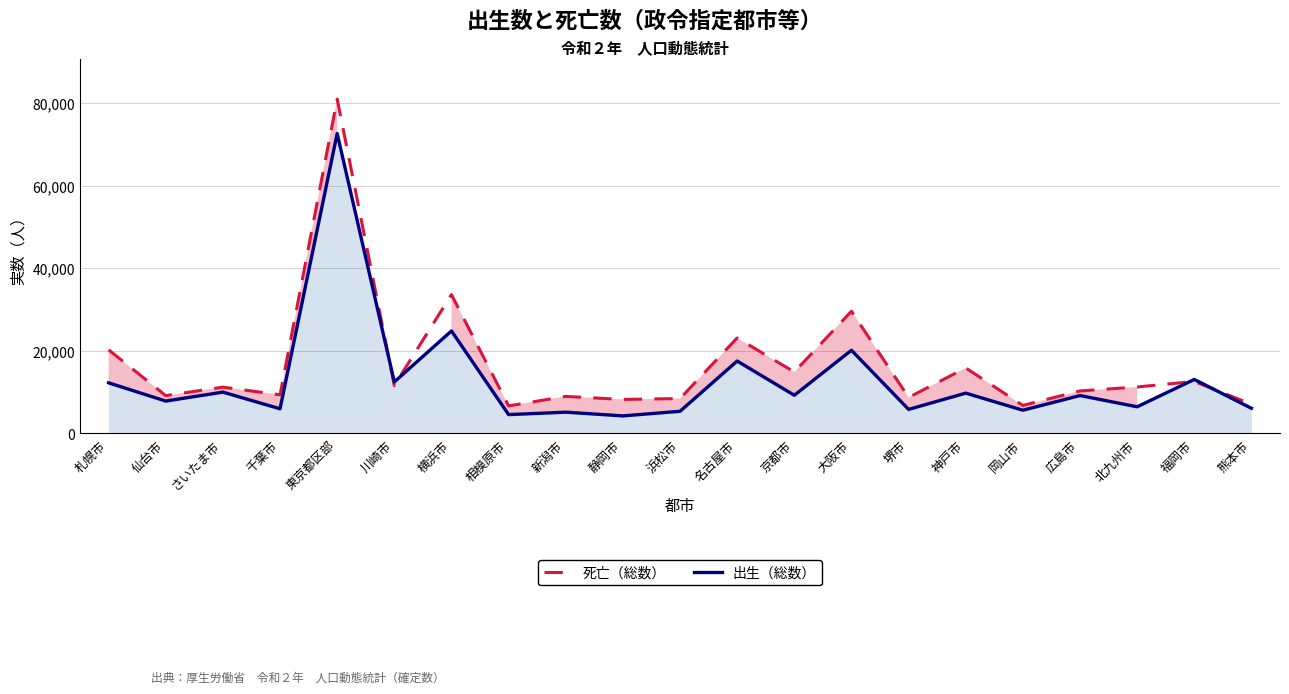

Reading right to left, extract all data points from this chart.

死亡（総数）: 7090	12588	11256	10296	6786	15870	8722	29598	14880	23120	8454	8239	8974	6671	33619	11594	80955	9352	11219	9165	20261
出生（総数）: 6101	13079	6459	9179	5627	9765	5827	20152	9251	17538	5365	4254	5154	4563	24828	12480	72621	5976	10006	7843	12259